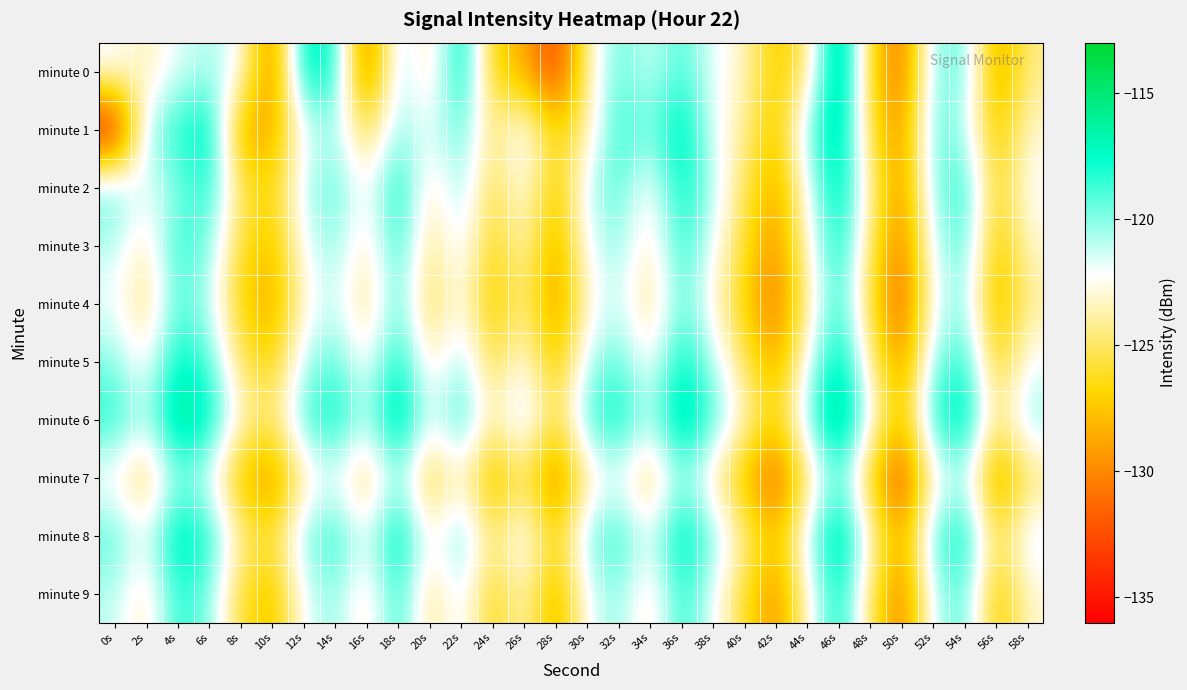

Which series has the widest spread of values?

minute 1